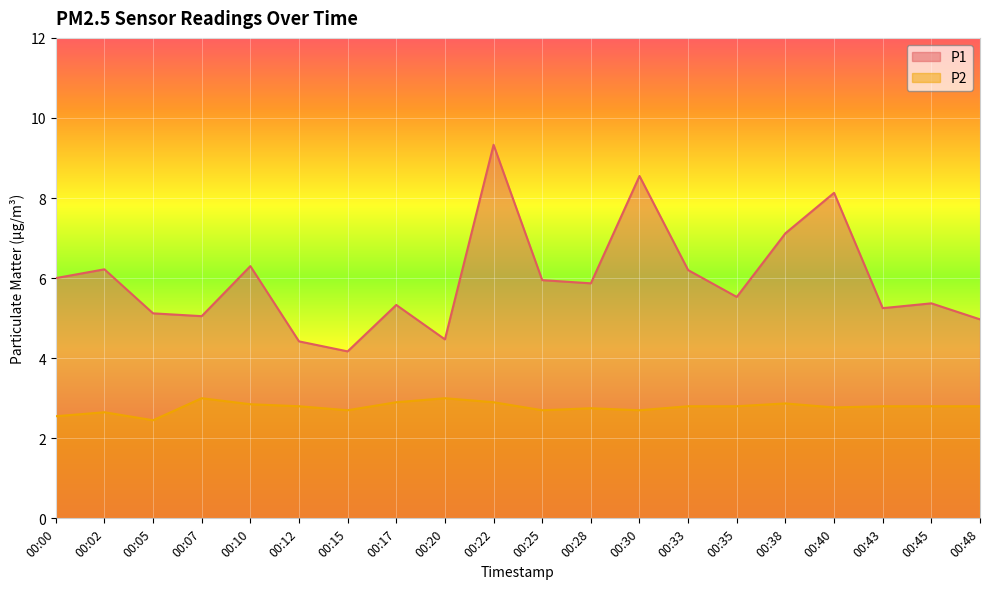

Reading left to right, list all the values displayed in this chart.

P1: 00:00=6.0	00:02=6.2	00:05=5.1	00:07=5.0	00:10=6.3	00:12=4.4	00:15=4.2	00:17=5.3	00:20=4.5	00:22=9.3	00:25=6.0	00:28=5.9	00:30=8.6	00:33=6.2	00:35=5.5	00:38=7.1	00:40=8.1	00:43=5.2	00:45=5.4	00:48=5.0
P2: 00:00=2.5	00:02=2.6	00:05=2.5	00:07=3.0	00:10=2.9	00:12=2.8	00:15=2.7	00:17=2.9	00:20=3.0	00:22=2.9	00:25=2.7	00:28=2.8	00:30=2.7	00:33=2.8	00:35=2.8	00:38=2.9	00:40=2.8	00:43=2.8	00:45=2.8	00:48=2.8